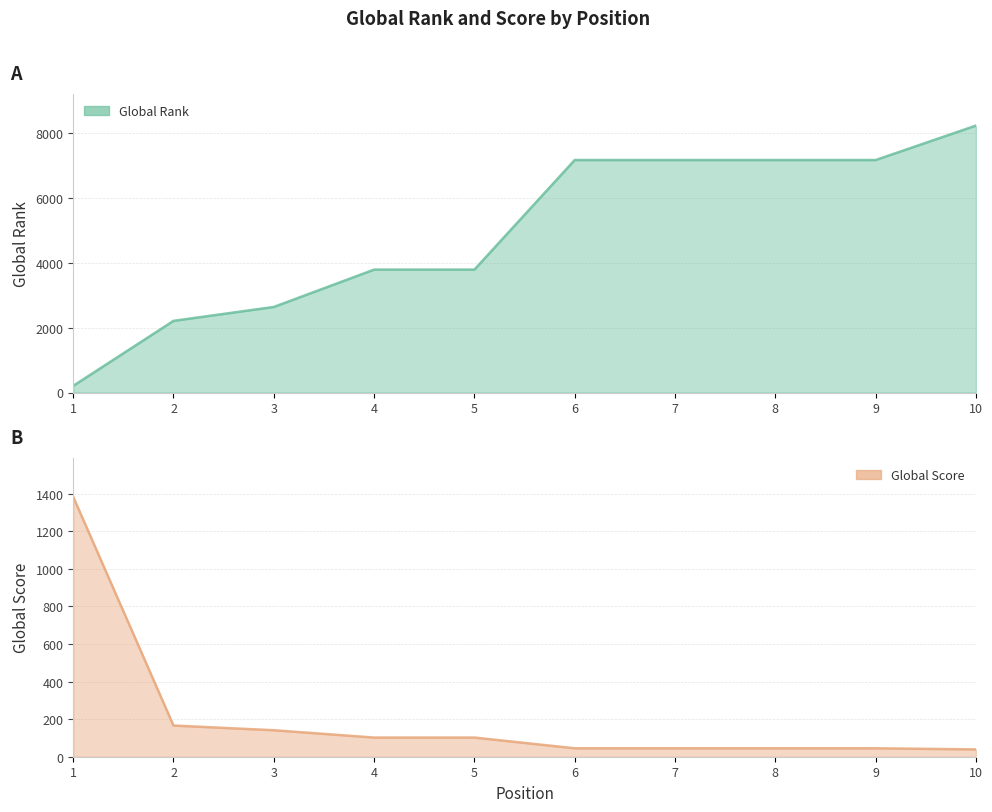

Which has a higher value, 2 or 4?

4